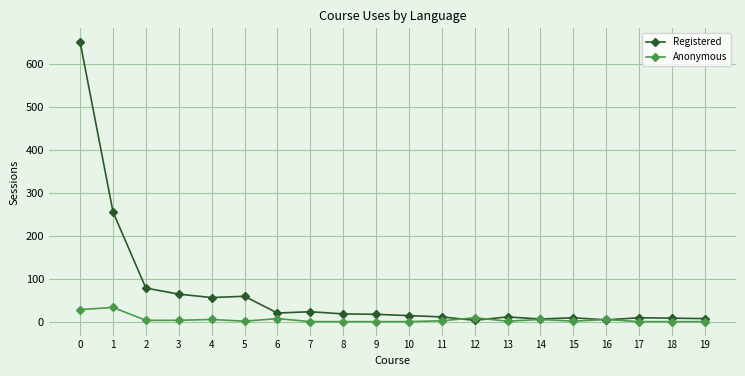

Which series changed the most between 0 and 16?

Registered